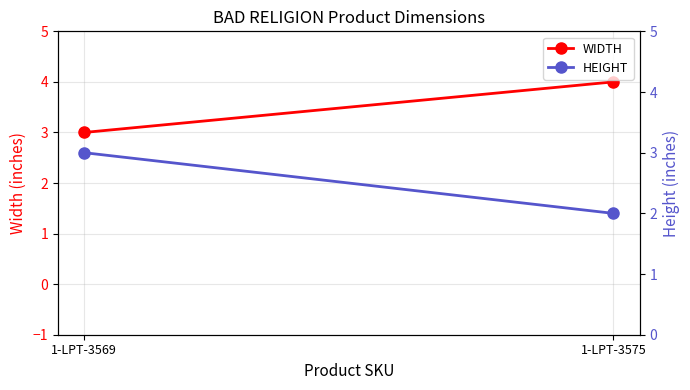

Count the WIDTH values in the range 3 to 4.

2